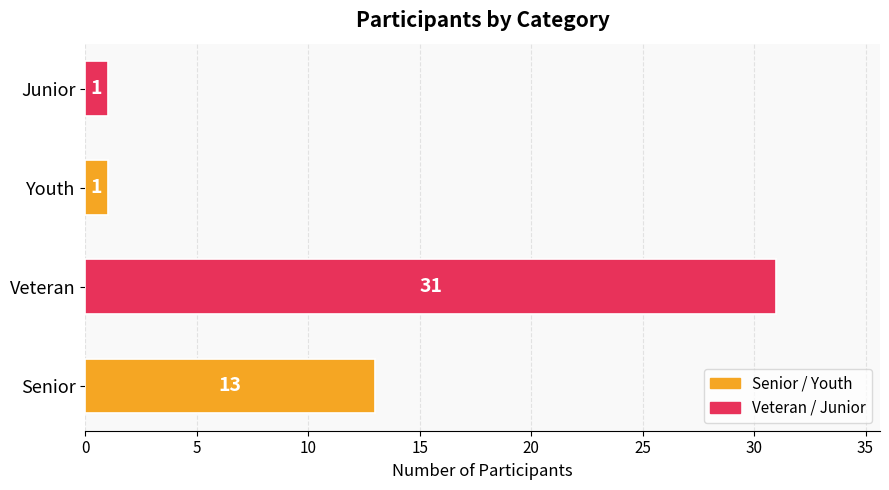

What is the sum of all values?

46